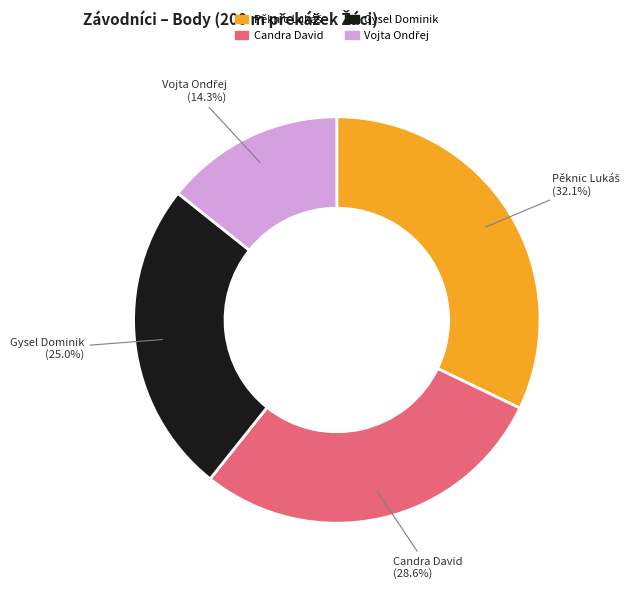

What is the ratio of the value at Gysel Dominik to the value at Candra David?

0.9